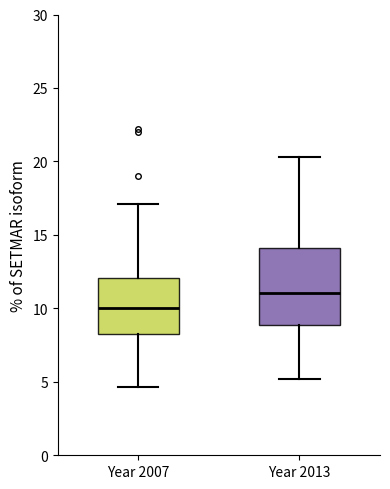

Reading left to right, read every box against the y-axis: the position of its median line, the range the box covers, and the ends of its whiskers. The values are not printed on the chart, so give them approximately, as read against the axis.

Year 2007: median 10.0, box 8.5 to 12.0, whiskers 4.5 to 17.0
Year 2013: median 11.0, box 9.0 to 14.0, whiskers 5.0 to 20.5